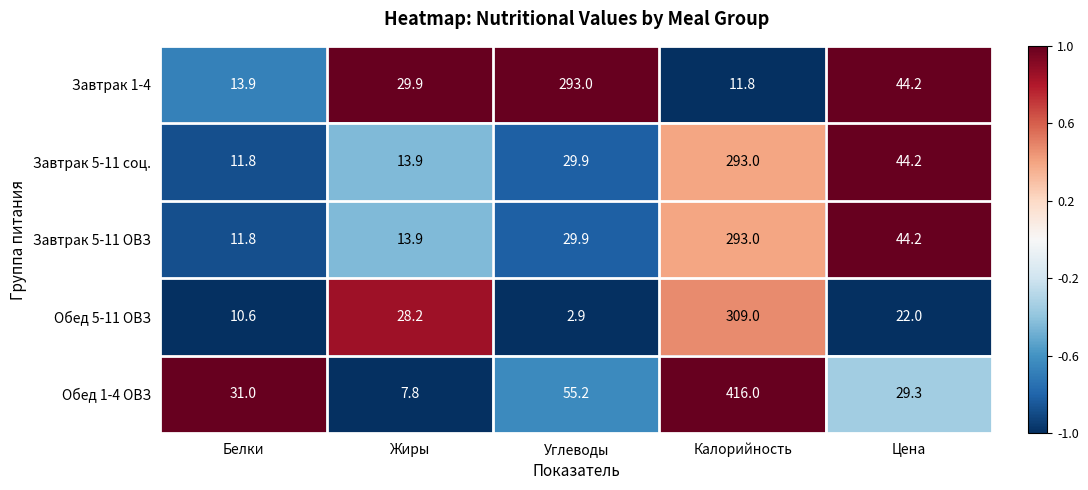

What is the difference between the maximum and minimum values in the Обед 1-4 ОВЗ series?

408.2